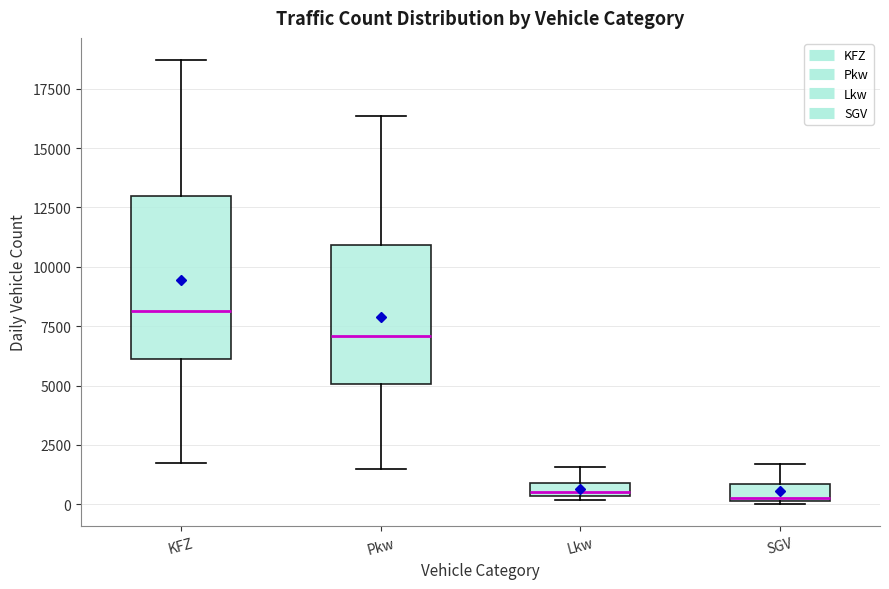

Comparing the boxes themselves (not the whiskers), which one is the tallest?

KFZ